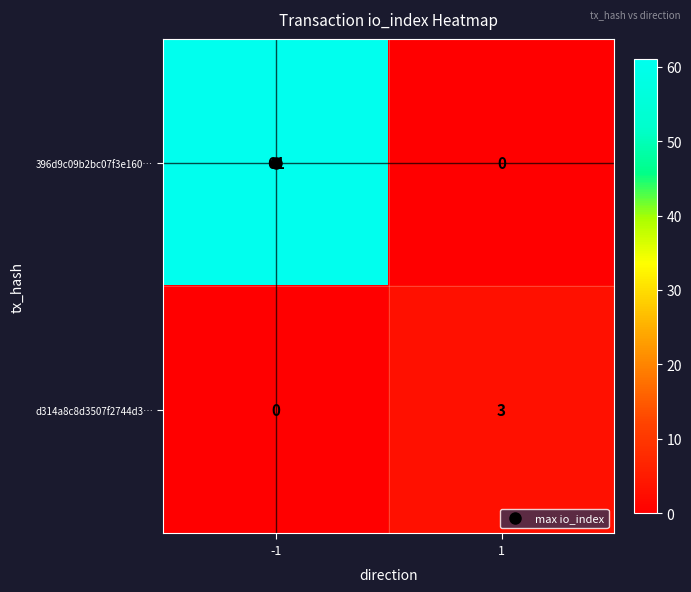

Between -1 and 1, which series saw the biggest shift?

396d9c09b2bc07f3e160…